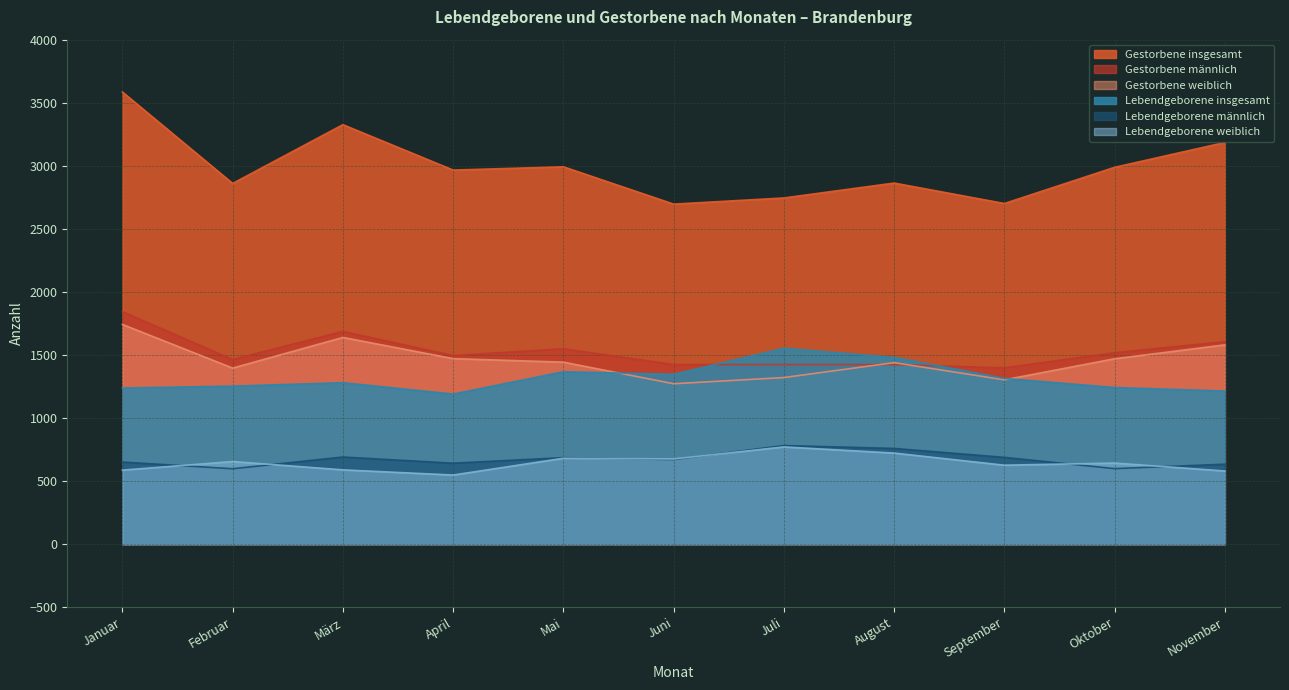

True or false: Lebendgeborene insgesamt and Gestorbene weiblich cross at least once.

True